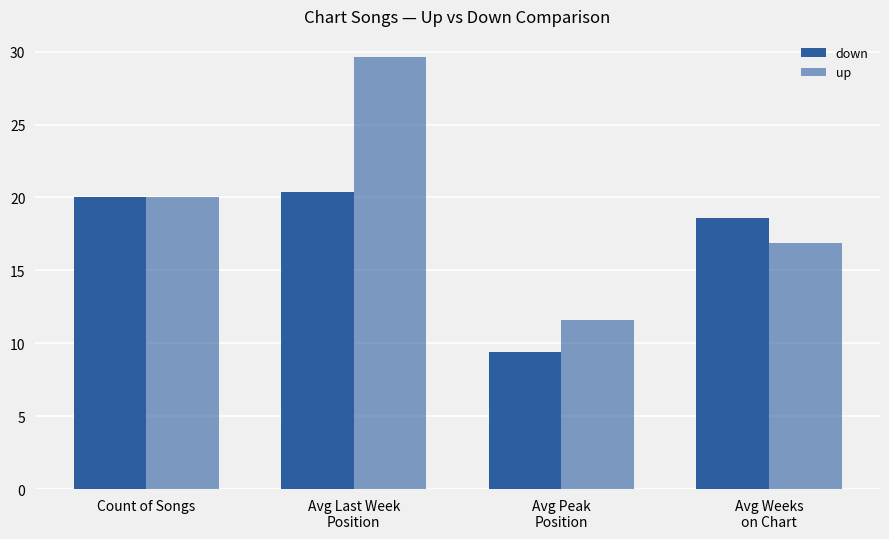

How many bars are there in total?

8